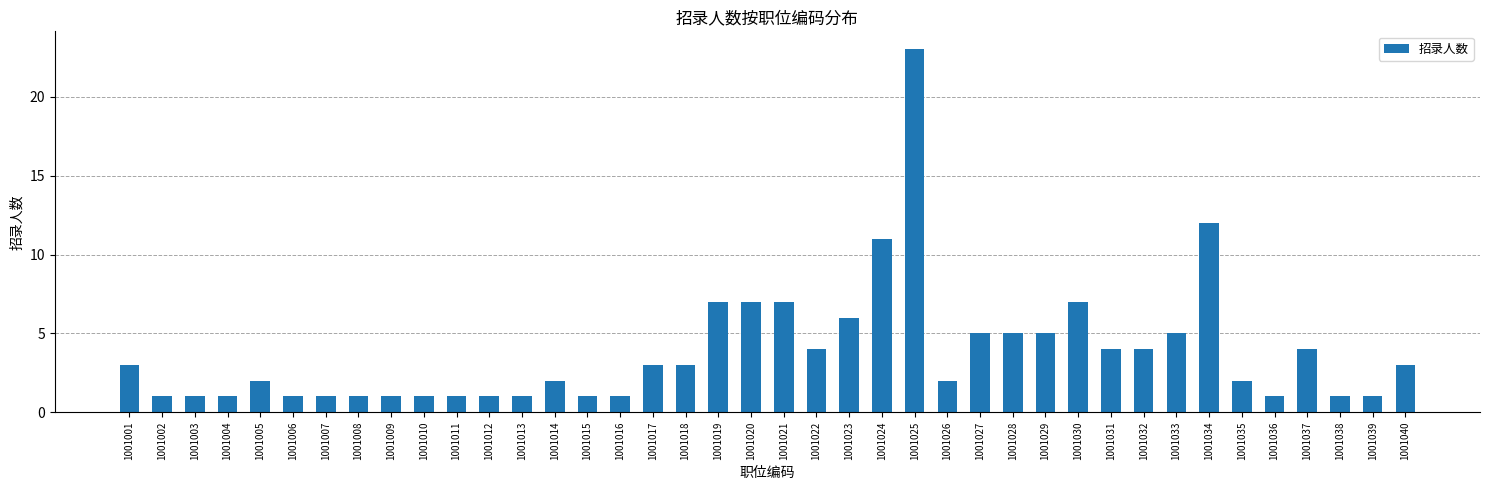

What is the ratio of the value at 1001019 to the value at 1001011?

7.0